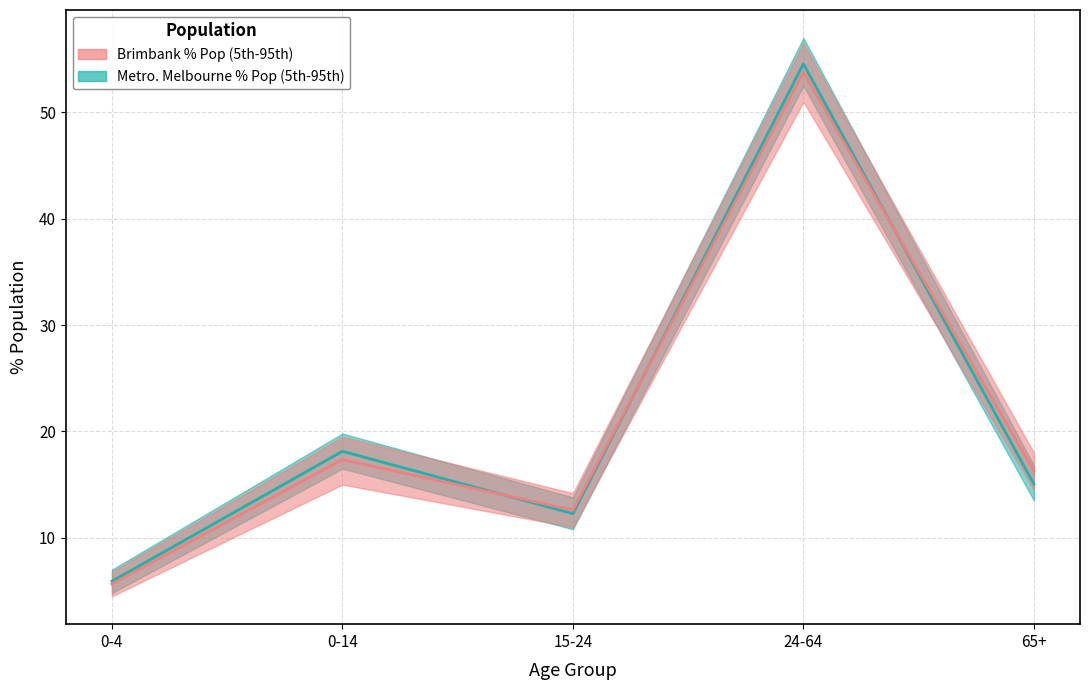

Reading right to left, list all the values displayed in this chart.

Brimbank_pct: 65+=16.3	24-64=53.8	15-24=12.6	0-14=17.3	0-4=5.6
Metro_pct: 65+=15.0	24-64=54.6	15-24=12.3	0-14=18.1	0-4=5.9
Brimbank_lower: 65+=14.5	24-64=51.0	15-24=11.0	0-14=15.0	0-4=4.5
Brimbank_upper: 65+=18.0	24-64=56.5	15-24=14.2	0-14=19.5	0-4=6.8
Metro_lower: 65+=13.5	24-64=52.5	15-24=10.8	0-14=16.5	0-4=4.8
Metro_upper: 65+=16.8	24-64=57.0	15-24=13.8	0-14=19.8	0-4=7.0